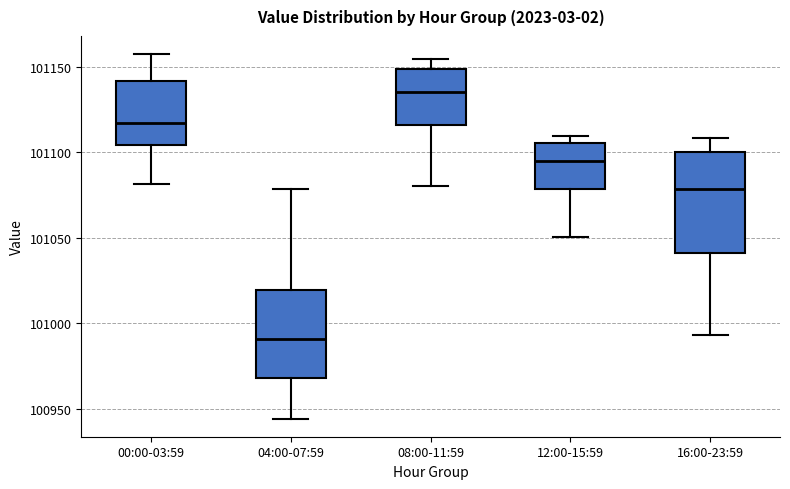

Reading left to right, transcribe this box plot: for each box, give where its median line is, the range the box spans, and where its two whiskers end, as read against the y-axis. The values are not printed on the chart, so give them approximately, as read against the axis.

00:00-03:59: median 101115, box 101105 to 101140, whiskers 101080 to 101155
04:00-07:59: median 100990, box 100970 to 101020, whiskers 100945 to 101080
08:00-11:59: median 101135, box 101115 to 101150, whiskers 101080 to 101155
12:00-15:59: median 101095, box 101080 to 101105, whiskers 101050 to 101110
16:00-23:59: median 101080, box 101040 to 101100, whiskers 100995 to 101110